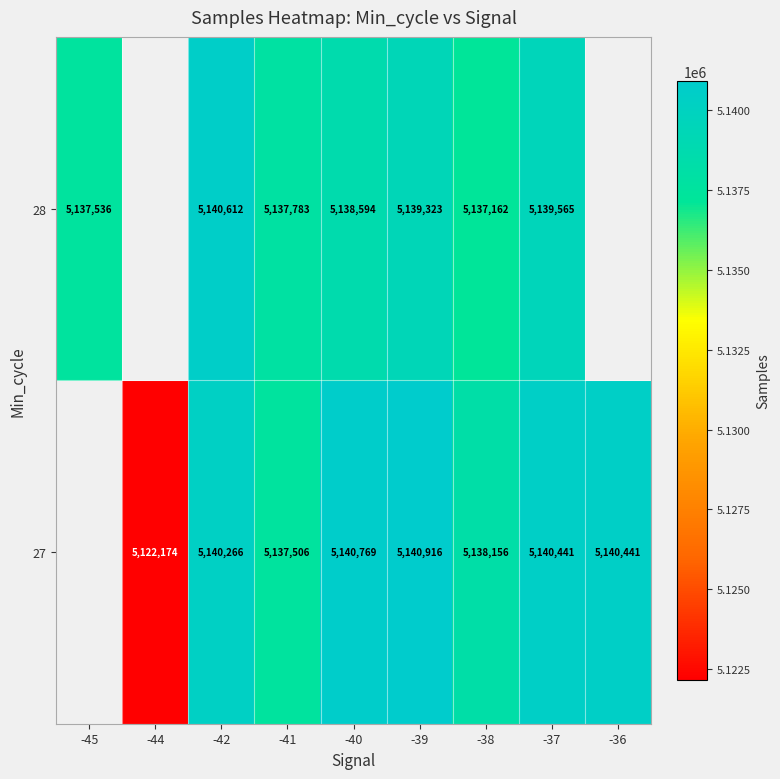

The value of 28 at -42 is 9200683. True or false?

False